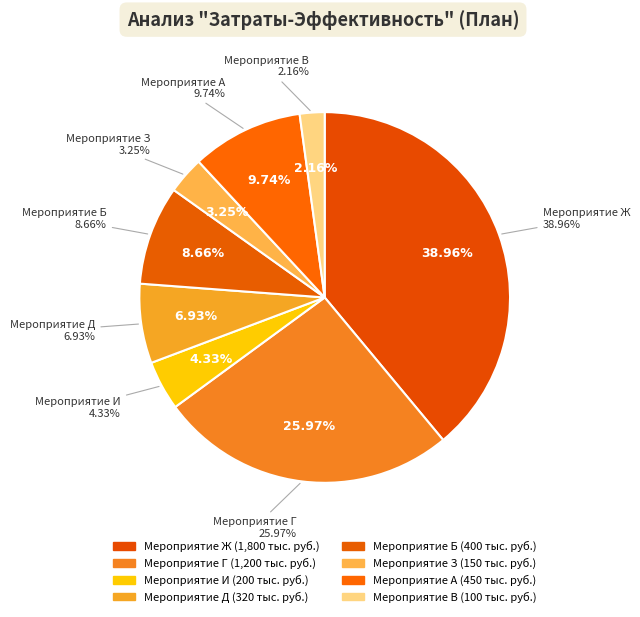

What percentage do Мероприятие Б and Мероприятие Д together represent?

15.6%